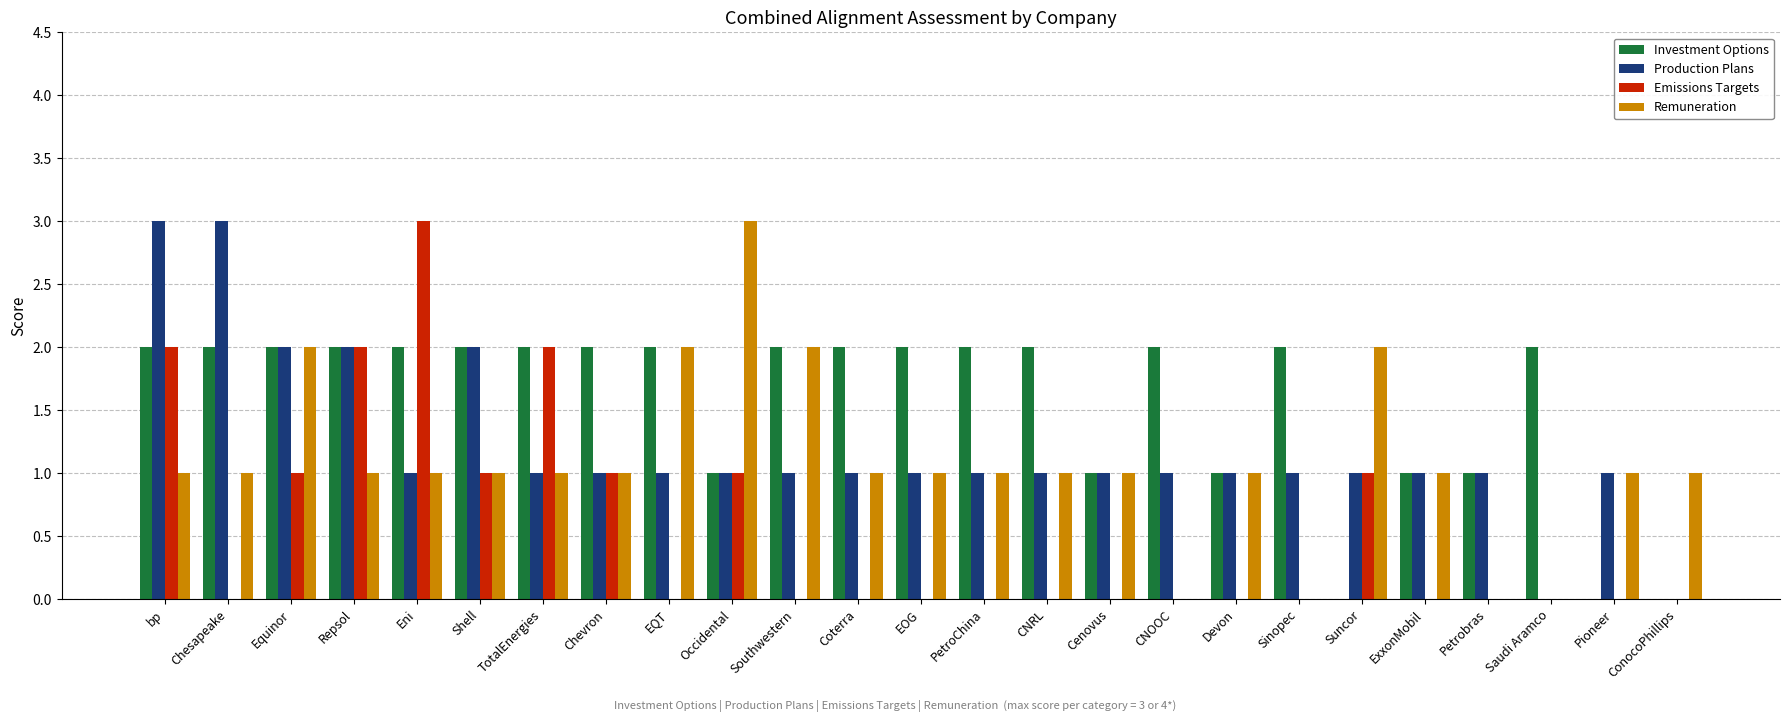

Count the number of categories in the chart.

25